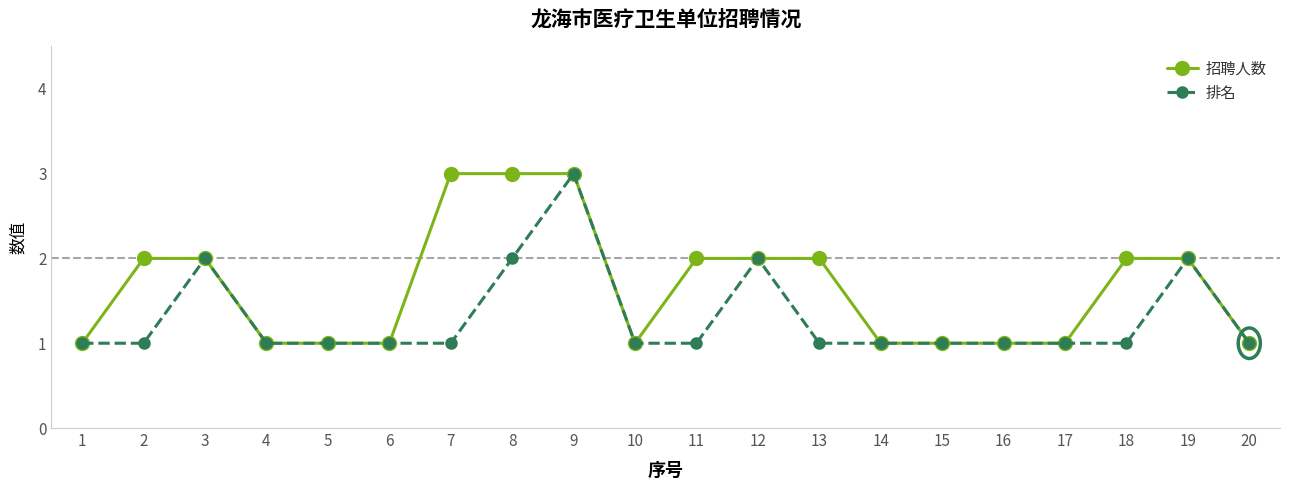

Where is the first local maximum for 排名?

3